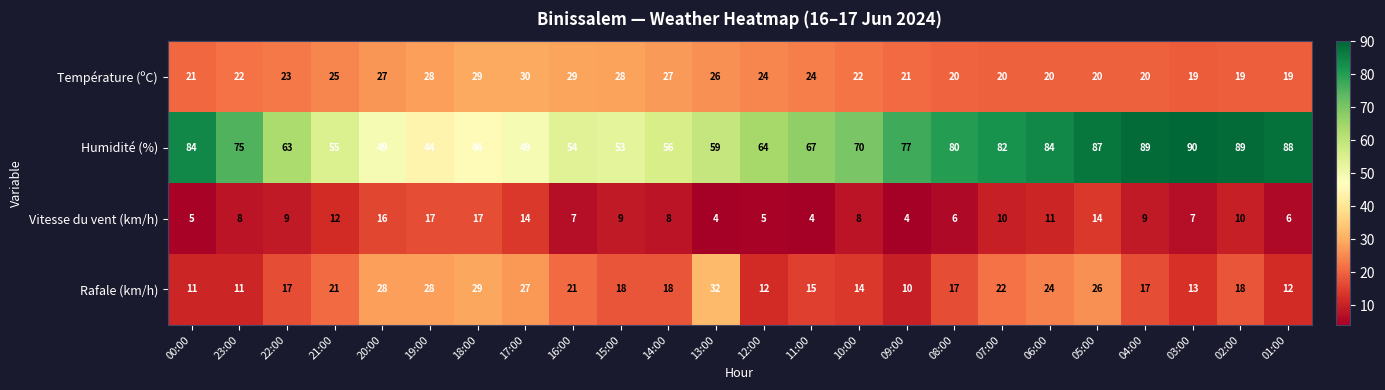

What is the maximum value for Vitesse du vent (km/h)?

17